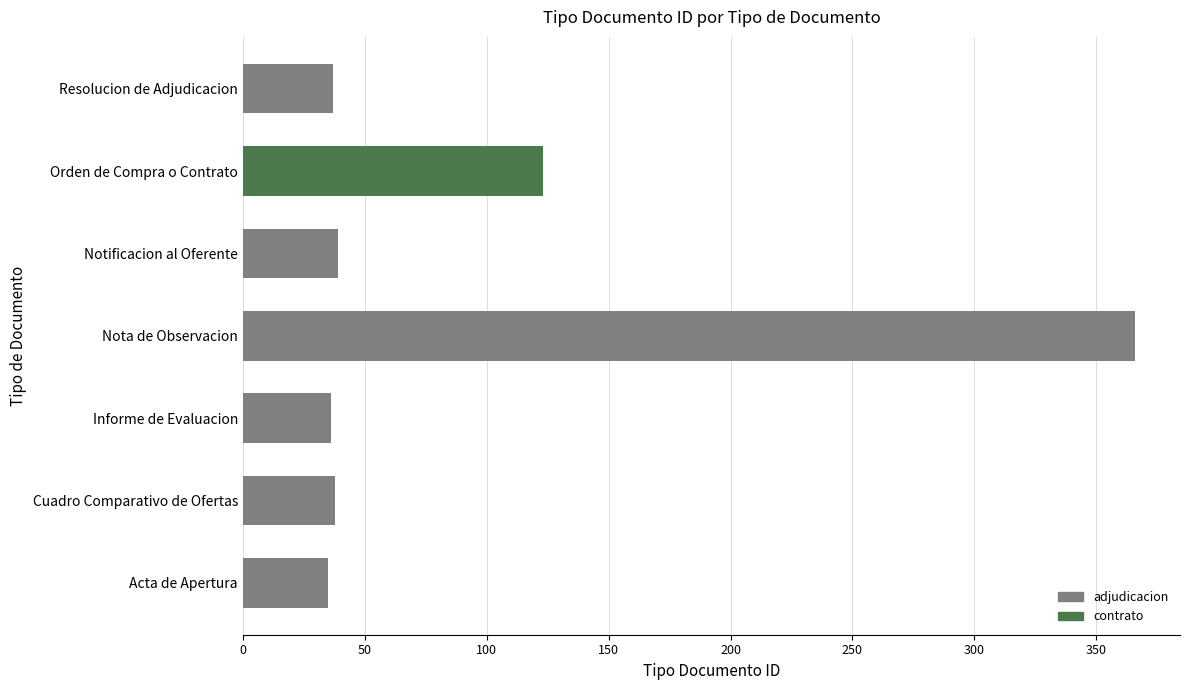

What is the change in value from Nota de Observacion to Notificacion al Oferente?

-327